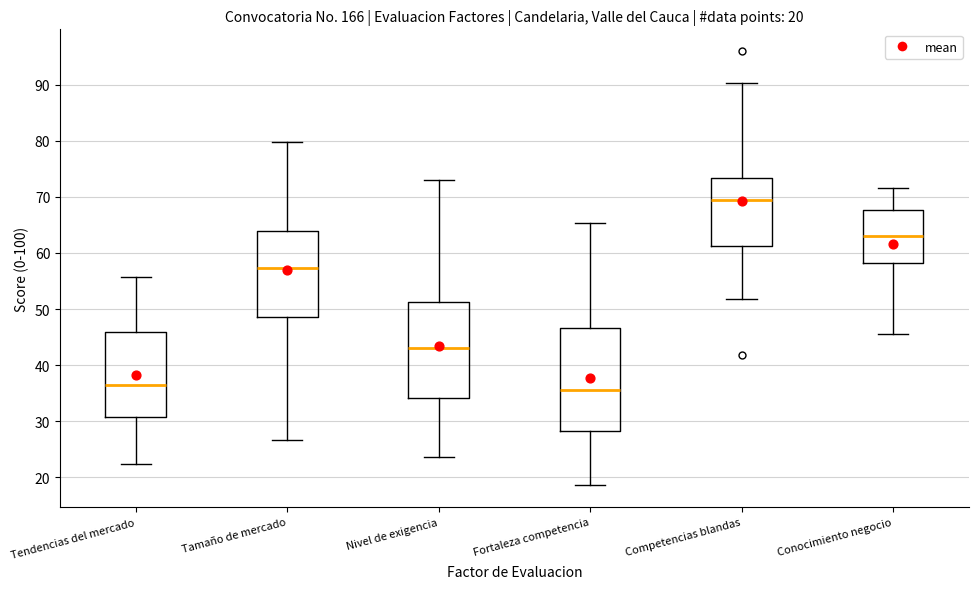

Which box is the tallest, from its lower edge to its upper edge?

Fortaleza competencia